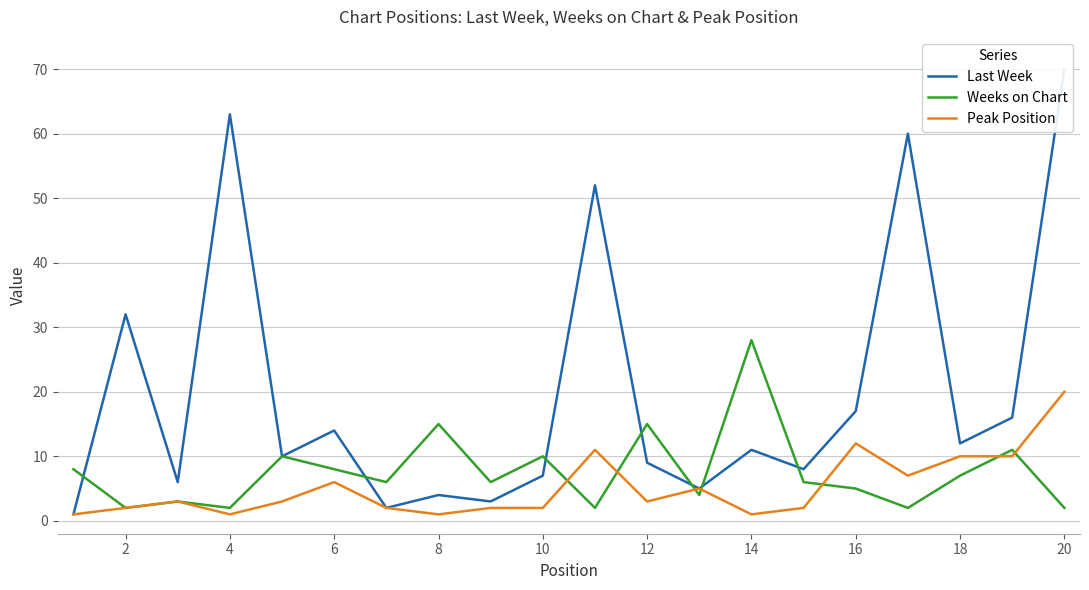

Count the number of categories in the chart.

20